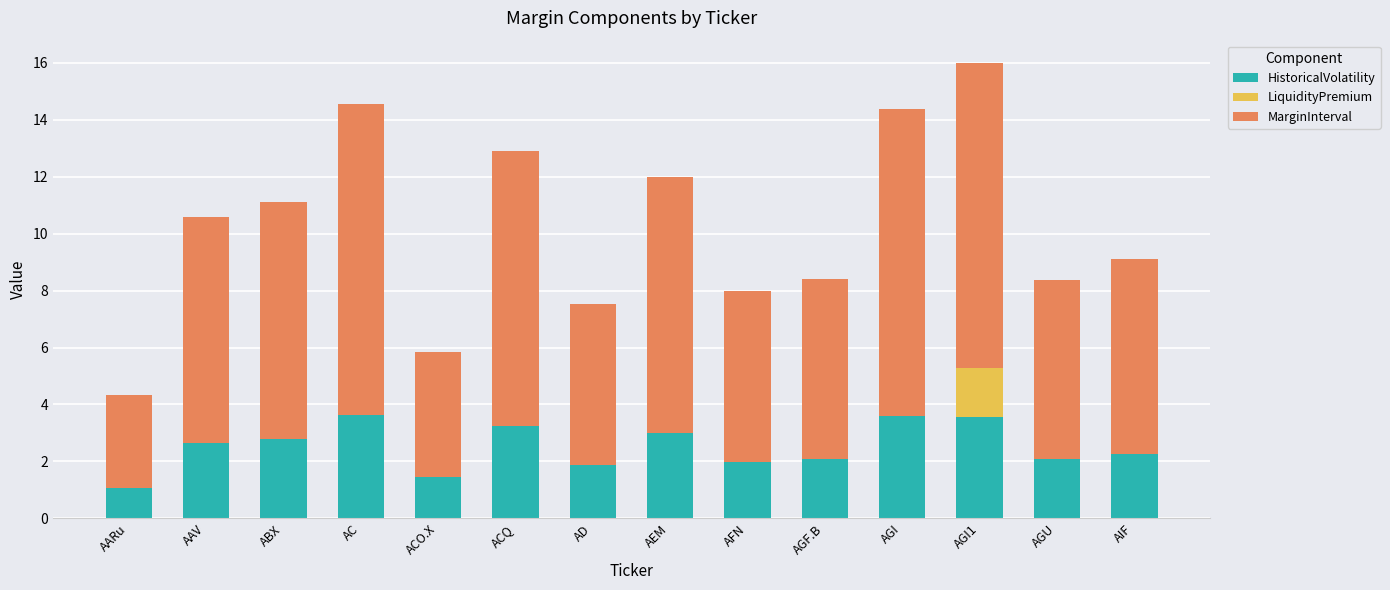

What is the maximum value for HistoricalVolatility?

3.6